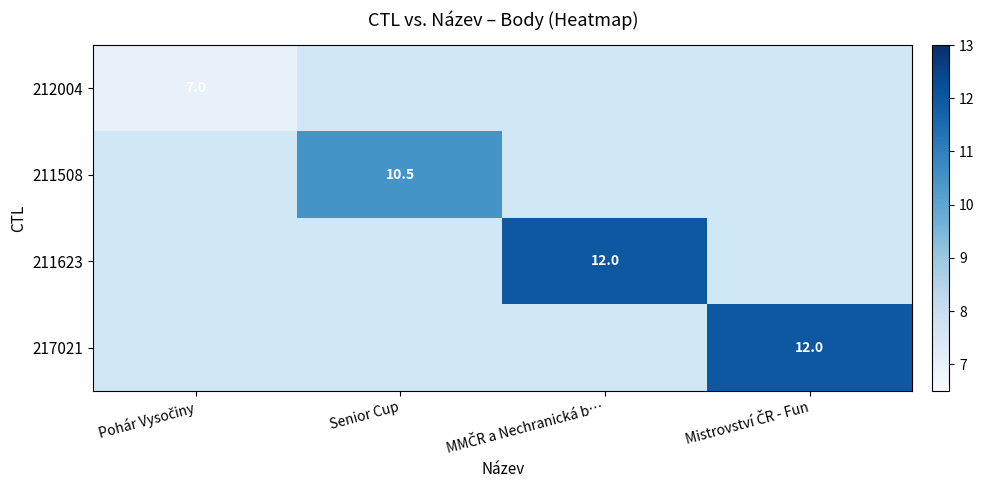

True or false: 211508 has a value of 10.5 at Senior Cup.

True